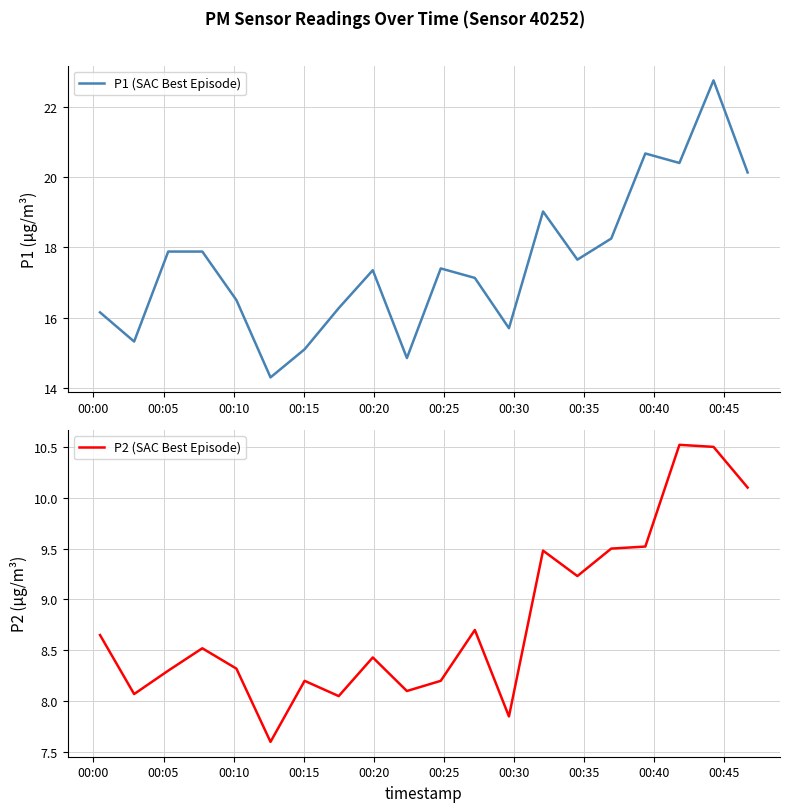

What is the maximum value for P2 (SAC Best Episode)?

10.5